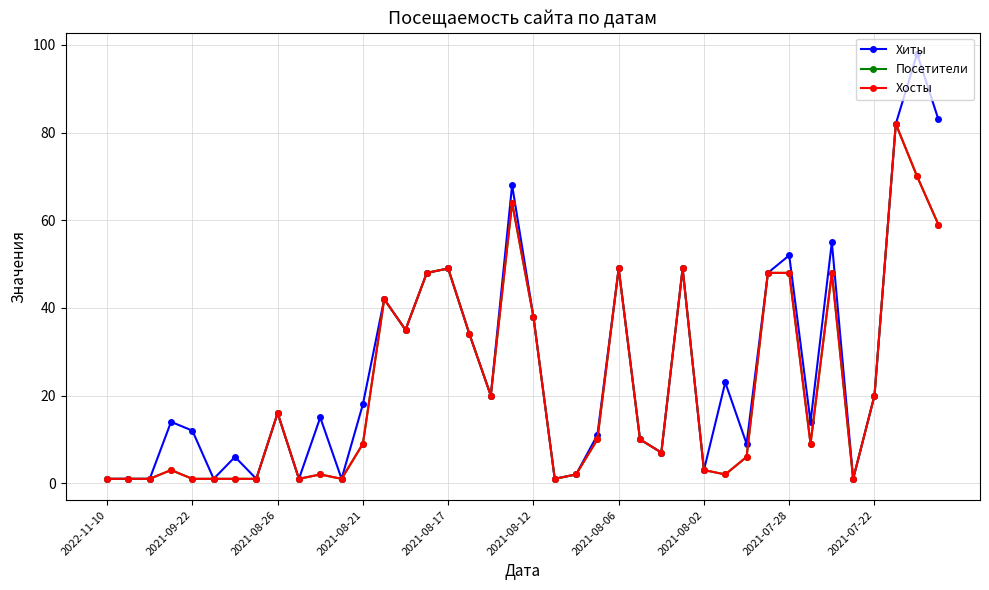

What is the sum of all Посетители values?

893